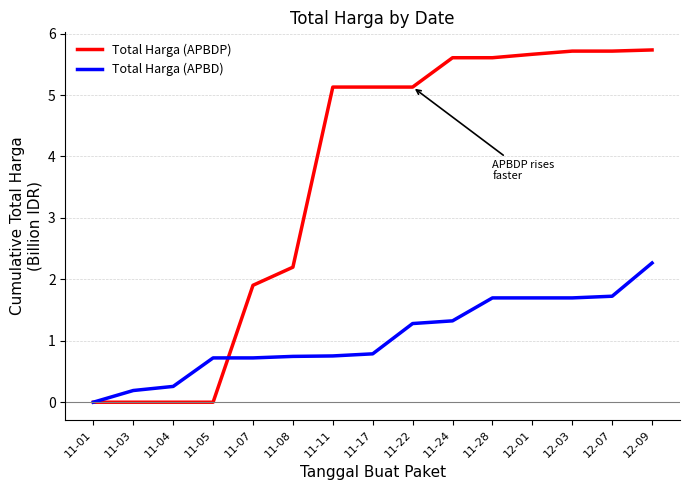

What is the total value across all series at 11-17?

5.9